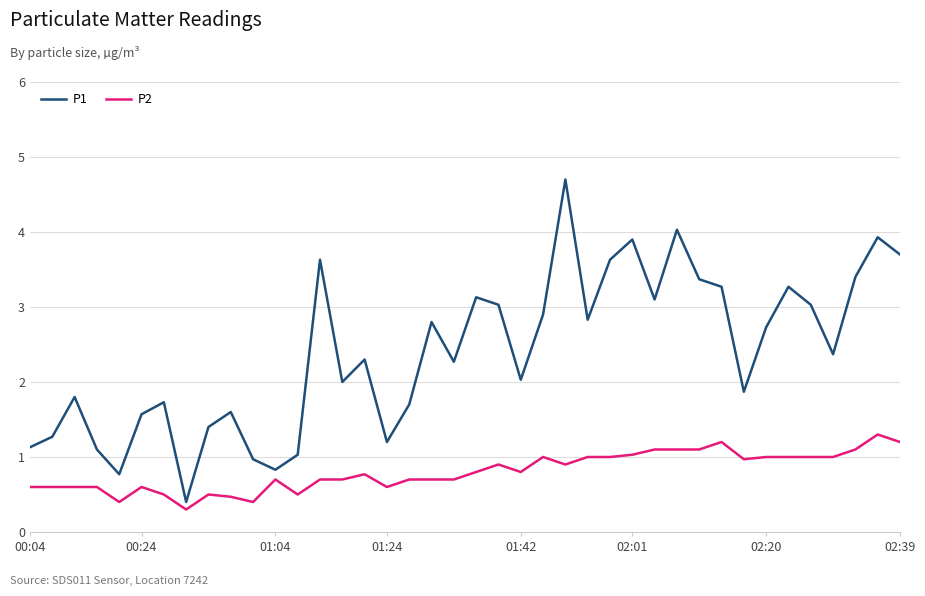

At how many categories does at least one series exceed 3?

15